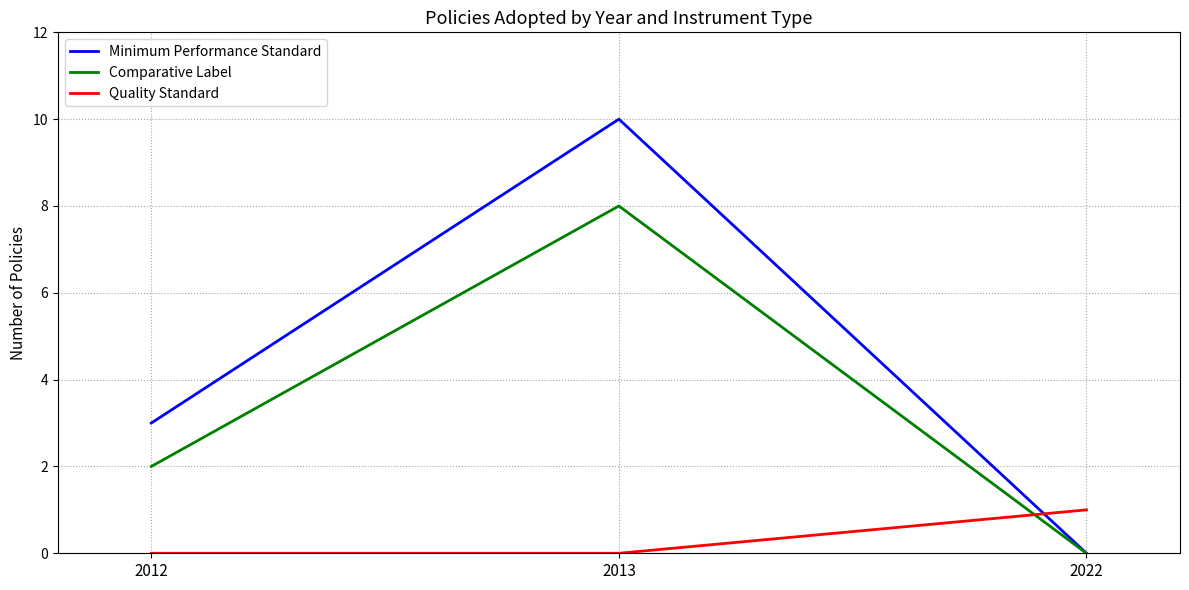

What is the difference between the maximum and second lowest values in the Quality Standard series?

1